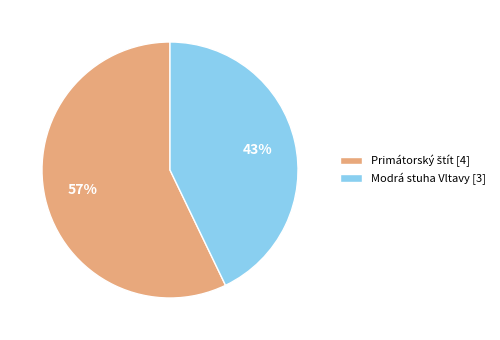

What percentage is the Modrá stuha Vltavy [3] slice, to the nearest percent?

43%